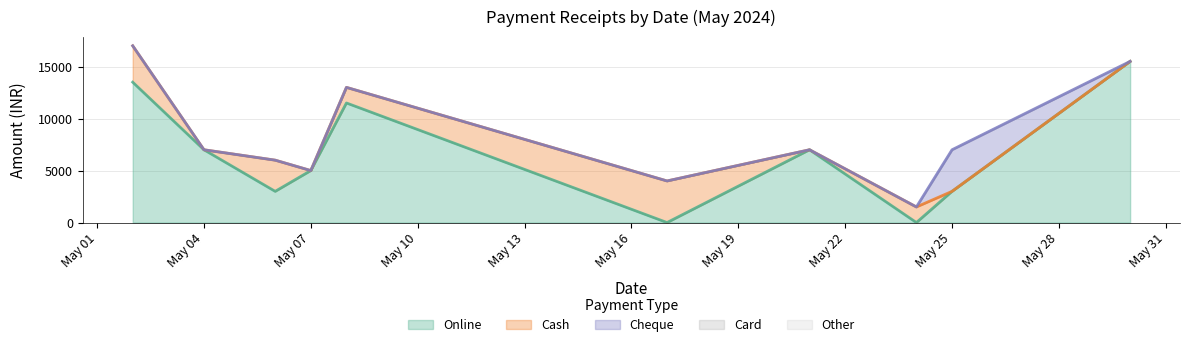

What is the sum of the Cheque values at 25-05-2024 and 30-05-2024?

4000